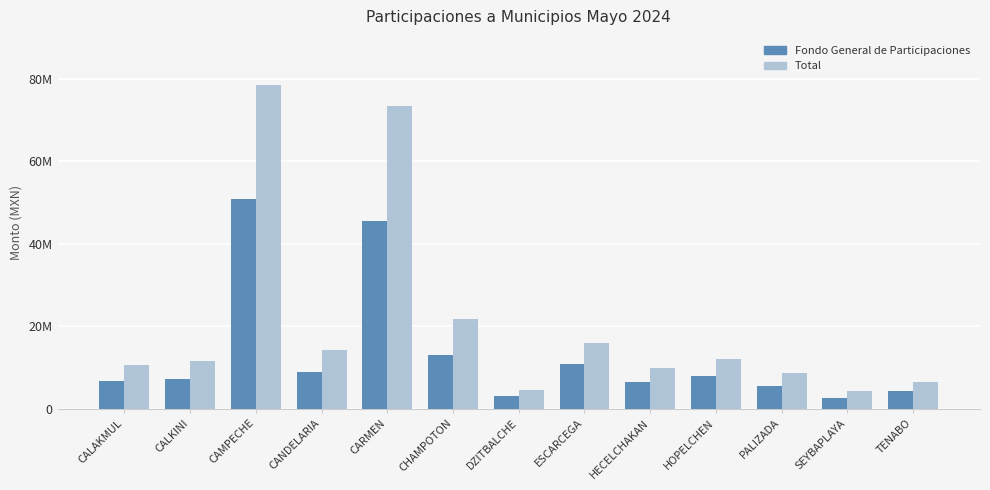

Rank the series at TENABO from highest to lowest value.

Total, Fondo General de Participaciones